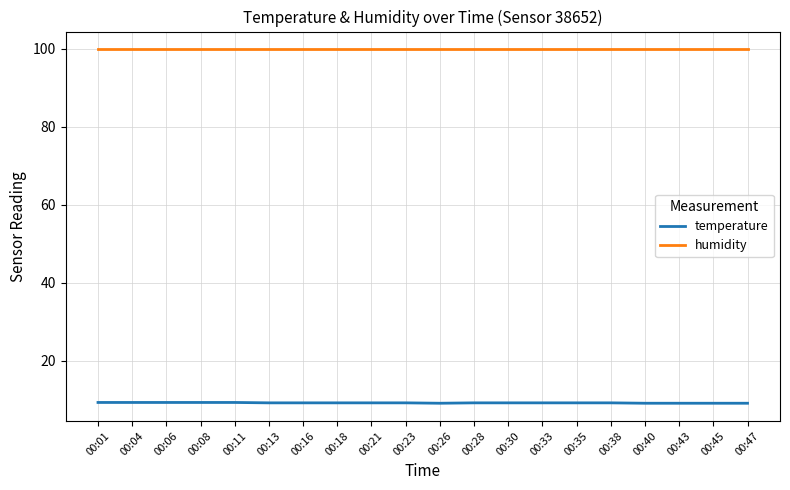

List the series in order of their overall mean, lowest first.

temperature, humidity